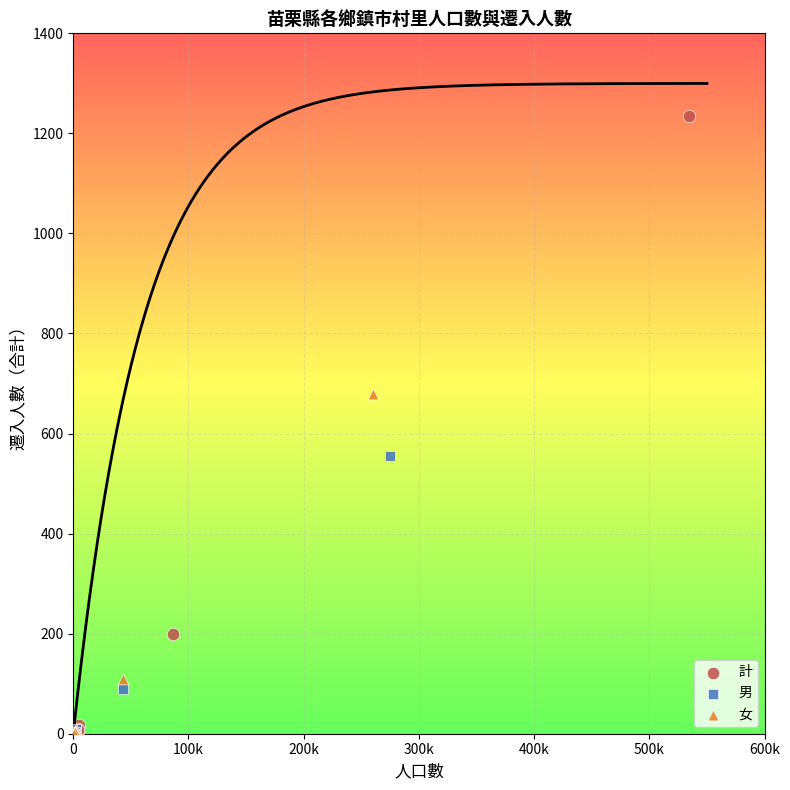

Which series has the widest spread of Y values?

計